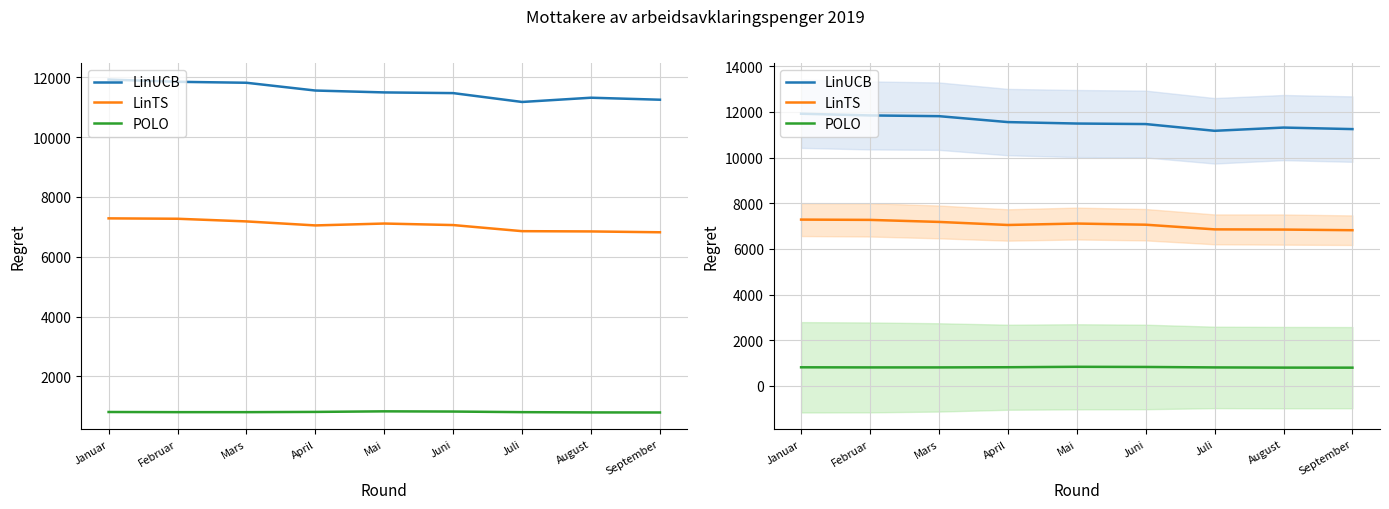

How many categories are shown in the chart?

9